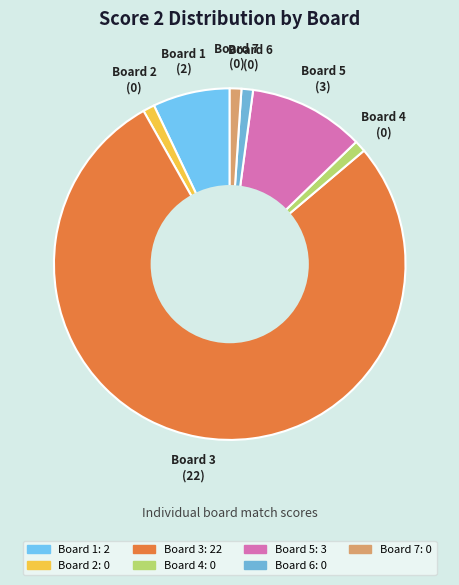

How many segments does this pie chart have?

7